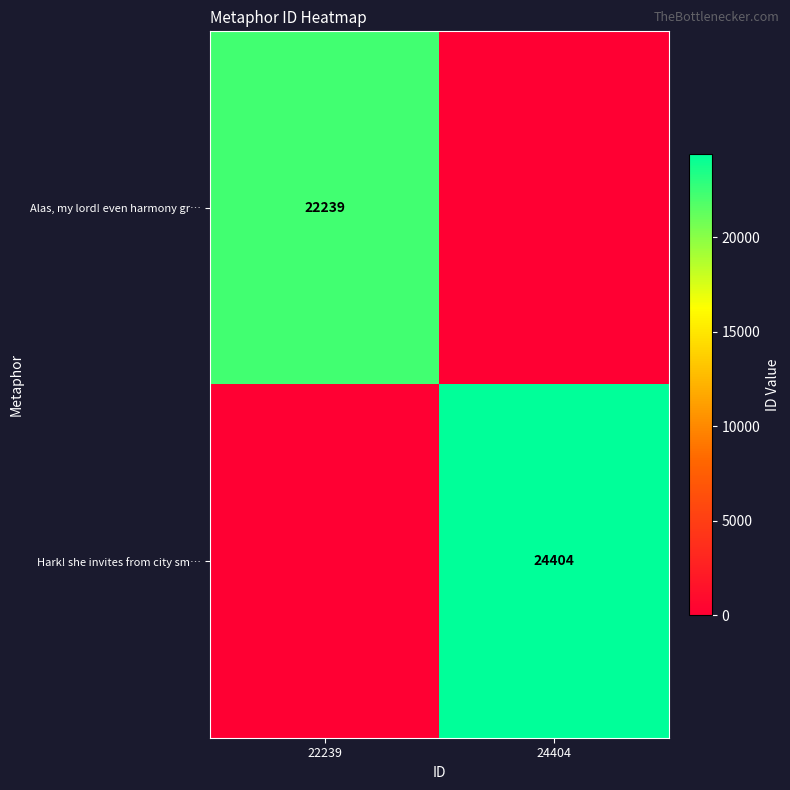

The value of Alas, my lord! even harmony gr… at 22239 is 34625. True or false?

False